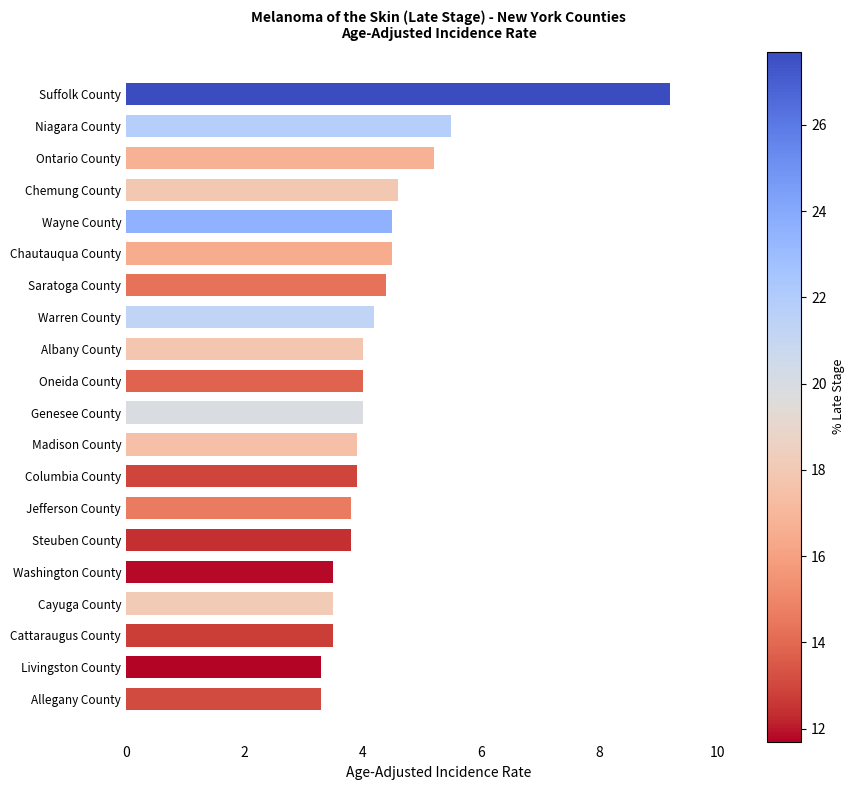

Are the bars grouped side by side (vs. stacked)?

No